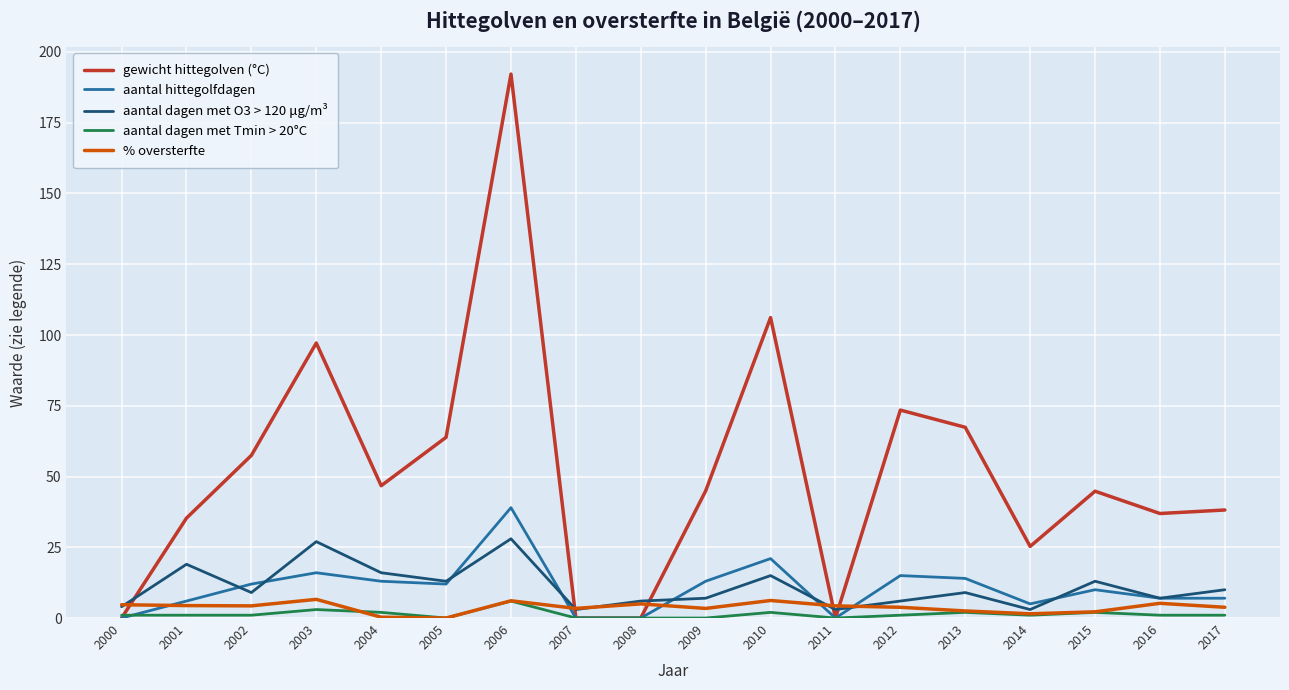

Which series changed the most between 2002 and 2011?

gewicht hittegolven (°C)